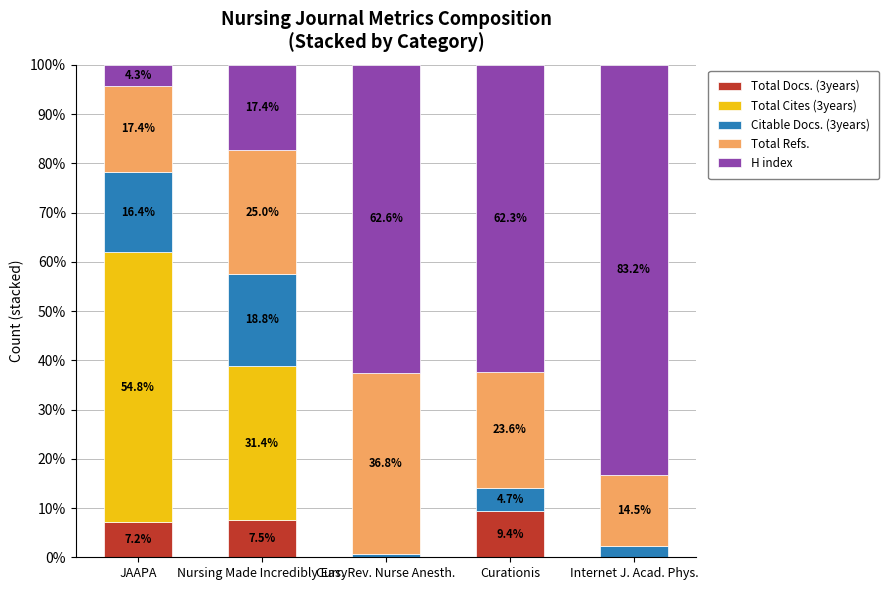

At which label does Total Docs. (3years) reach its peak?

Curationis